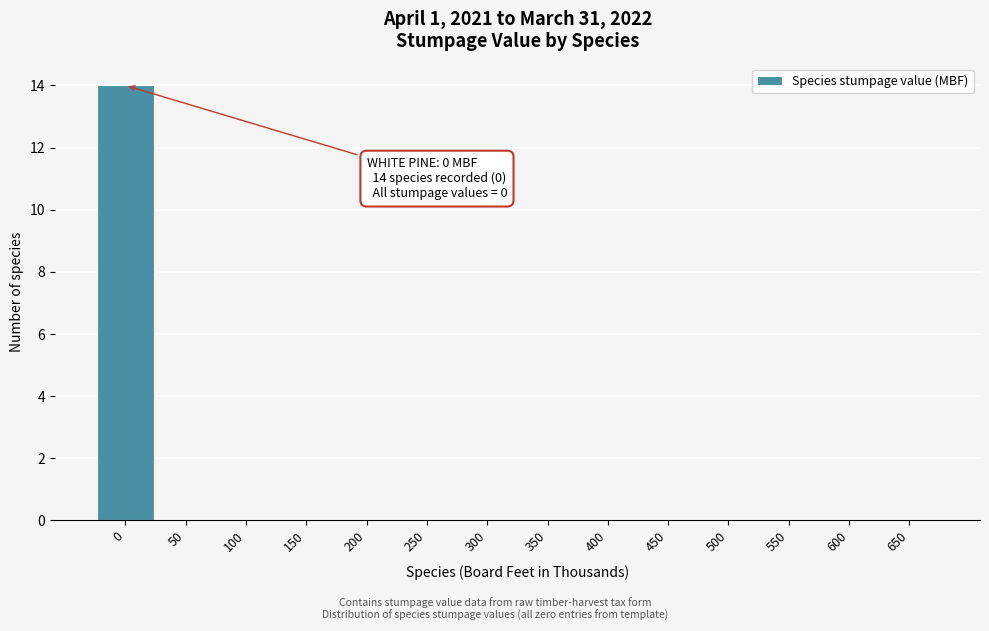

Reading left to right, transcribe all the data shown in this chart.

0=14	50=0	100=0	150=0	200=0	250=0	300=0	350=0	400=0	450=0	500=0	550=0	600=0	650=0